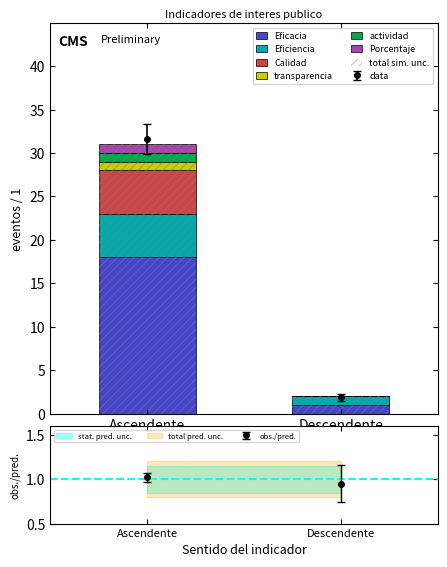

What is the maximum value for actividad?

1